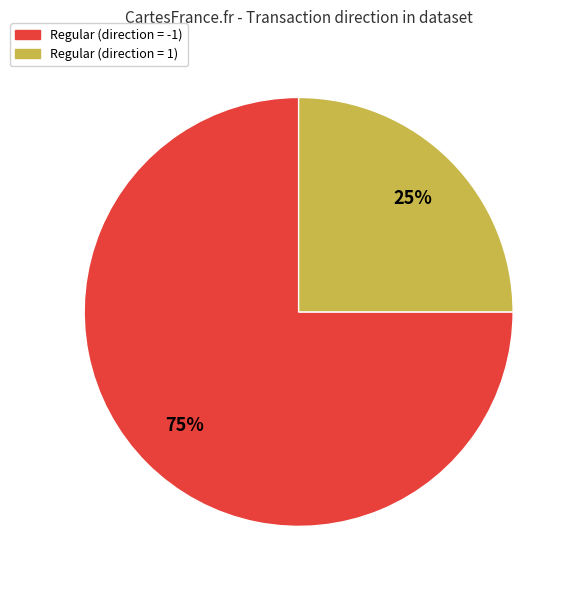

To the nearest percent, what portion does Regular (direction = 1) represent?

25%